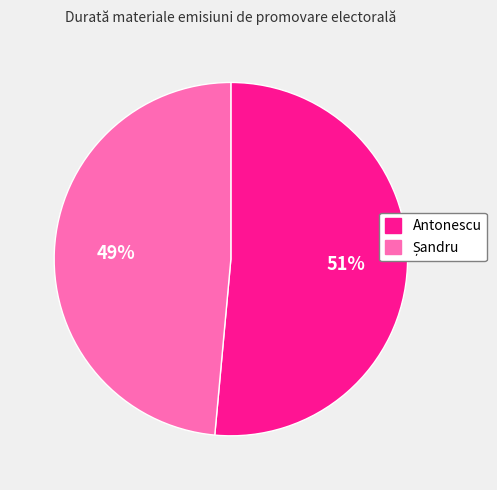

Is there a majority slice in this chart?

Yes